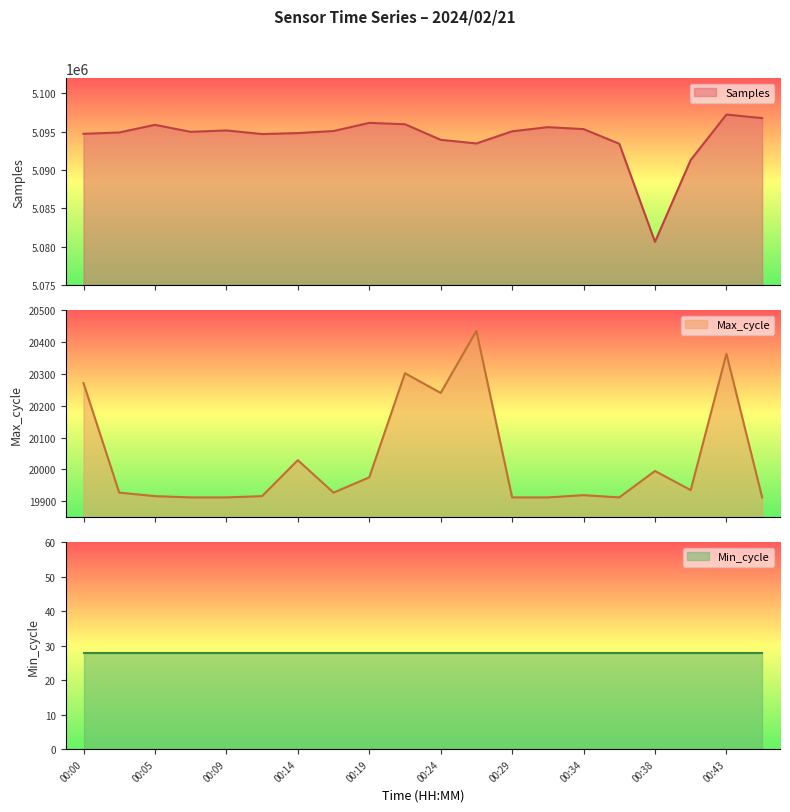

True or false: Samples has a value of 5095914 at 00:05.

True